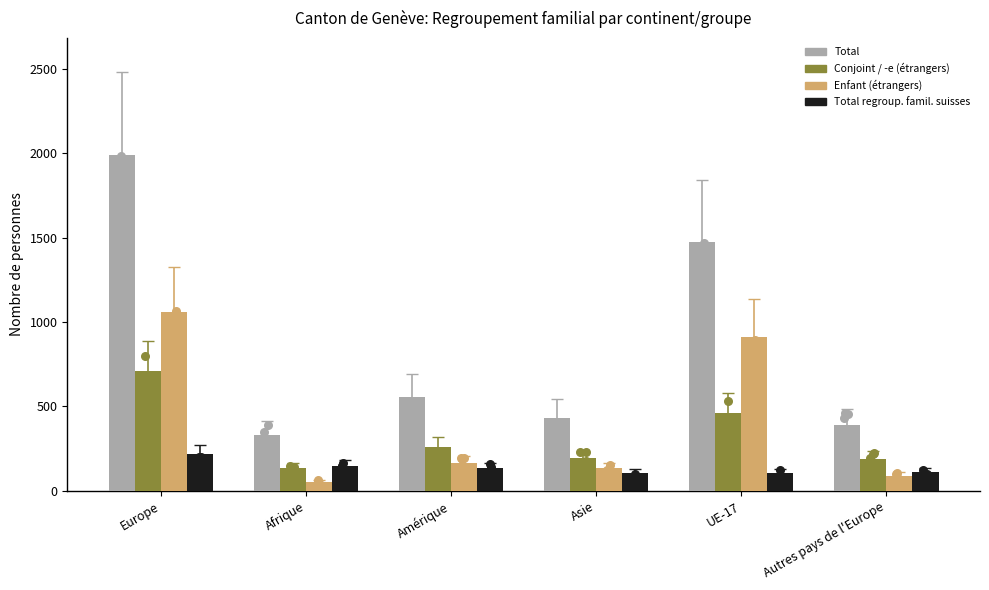

What are all the series names shown in the legend?

Total, Conjoint / -e (étrangers), Enfant (étrangers), Total regroup. famil. suisses